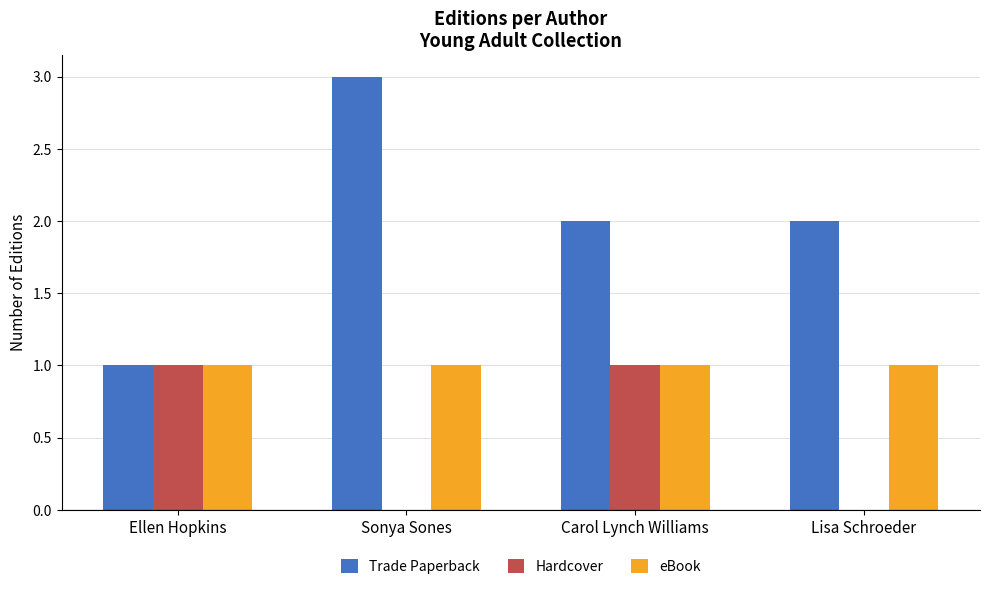

Reading left to right, transcribe all the data shown in this chart.

Trade Paperback: Ellen Hopkins=1	Sonya Sones=3	Carol Lynch Williams=2	Lisa Schroeder=2
Hardcover: Ellen Hopkins=1	Sonya Sones=0	Carol Lynch Williams=1	Lisa Schroeder=0
eBook: Ellen Hopkins=1	Sonya Sones=1	Carol Lynch Williams=1	Lisa Schroeder=1